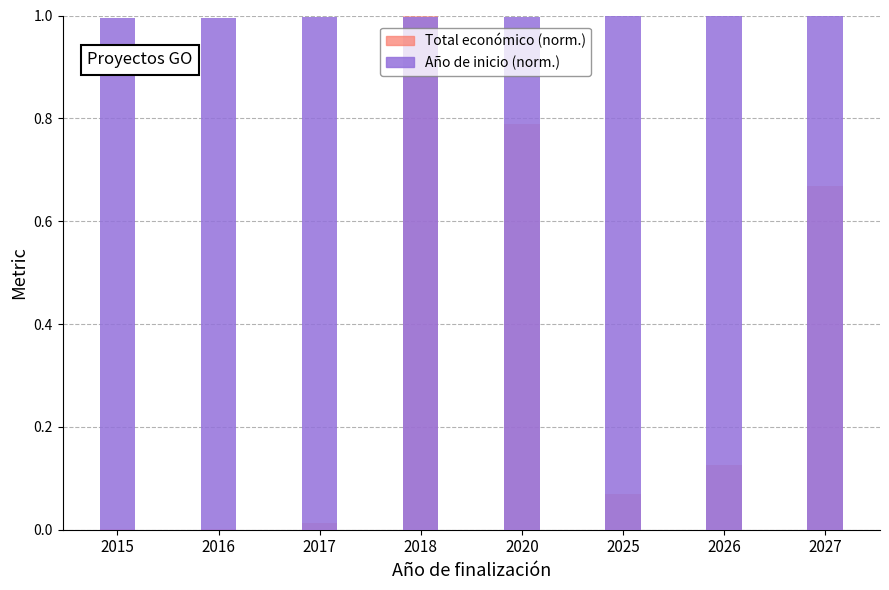

List the series in order of their peak value, lowest first.

Año de inicio (norm.), Total económico (norm.)